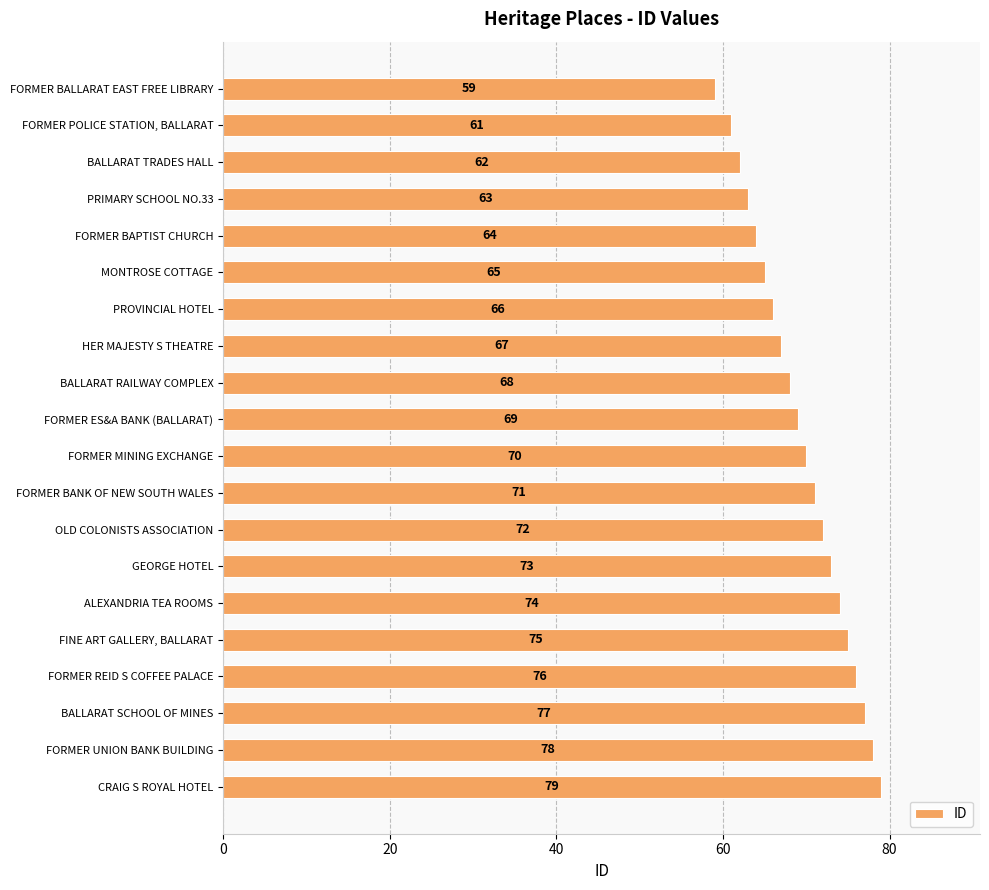

Reading top to bottom, what are all the values shown in this chart?

FORMER BALLARAT EAST FREE LIBRARY=59	FORMER POLICE STATION, BALLARAT=61	BALLARAT TRADES HALL=62	PRIMARY SCHOOL NO.33=63	FORMER BAPTIST CHURCH=64	MONTROSE COTTAGE=65	PROVINCIAL HOTEL=66	HER MAJESTY S THEATRE=67	BALLARAT RAILWAY COMPLEX=68	FORMER ES&A BANK (BALLARAT)=69	FORMER MINING EXCHANGE=70	FORMER BANK OF NEW SOUTH WALES=71	OLD COLONISTS ASSOCIATION=72	GEORGE HOTEL=73	ALEXANDRIA TEA ROOMS=74	FINE ART GALLERY, BALLARAT=75	FORMER REID S COFFEE PALACE=76	BALLARAT SCHOOL OF MINES=77	FORMER UNION BANK BUILDING=78	CRAIG S ROYAL HOTEL=79